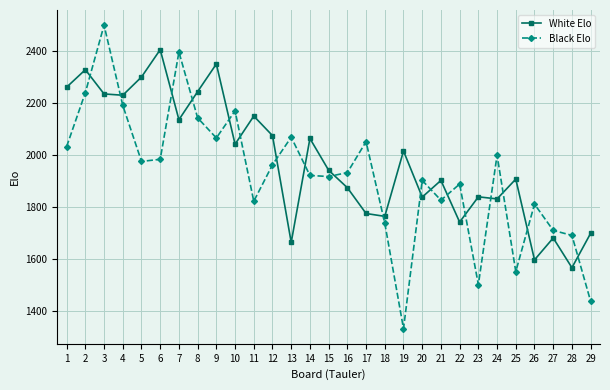

How many data points in White Elo are less than 1942?

14